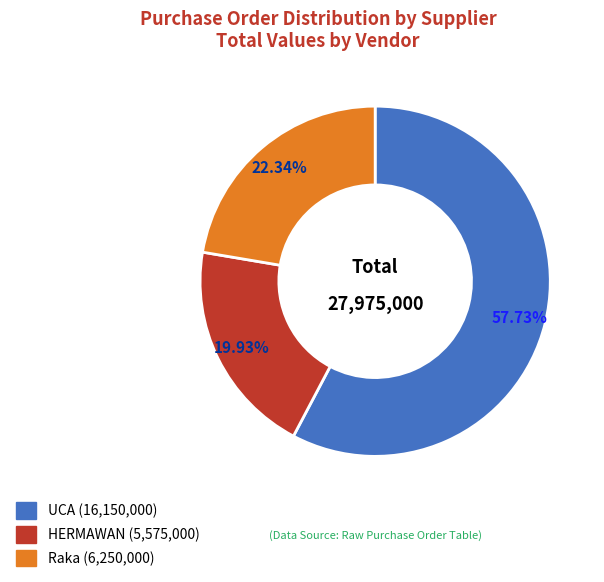

What is the ratio of the value at UCA to the value at HERMAWAN?

2.9